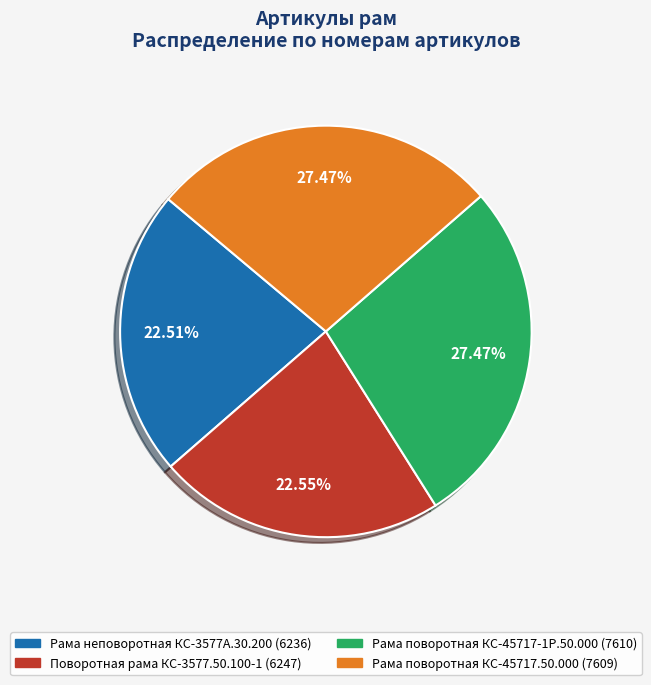

To the nearest percent, what percentage of the pie is Рама неповоротная КС-3577А.30.200?

23%